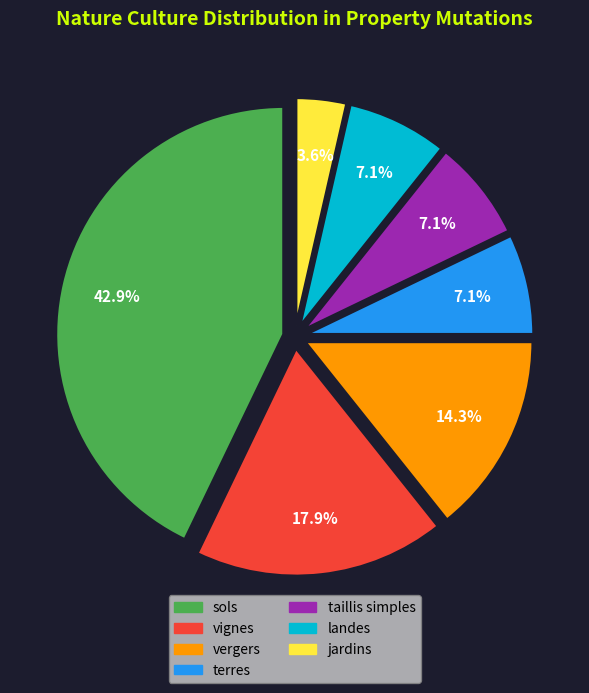

Does any single category account for the majority?

No